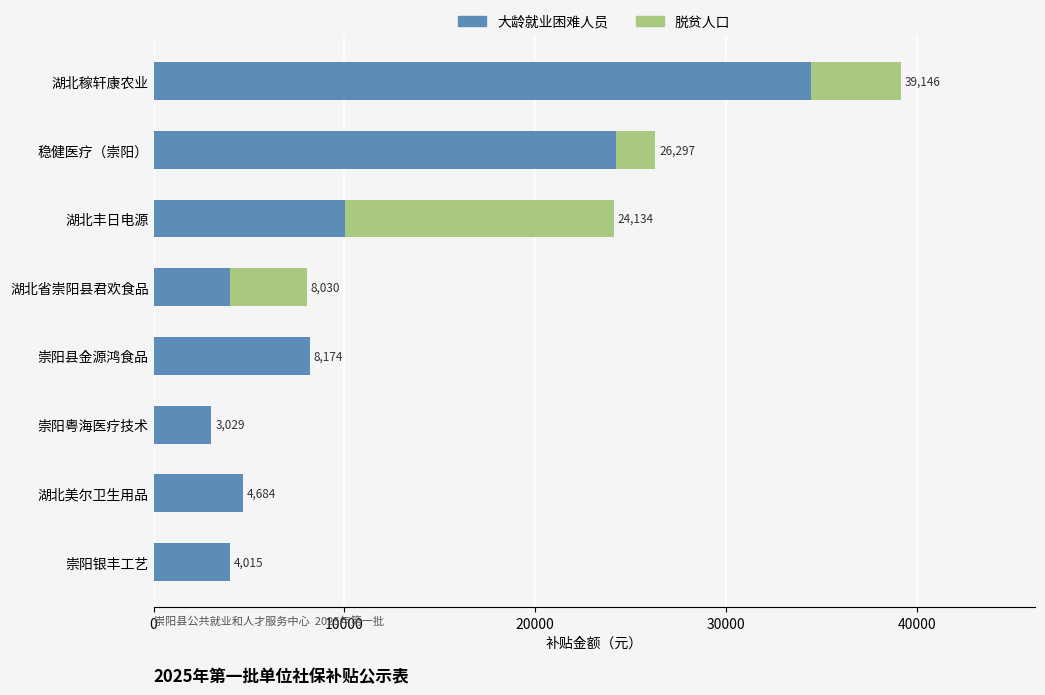

At which category is the sum across all series the highest?

湖北稼轩康农业